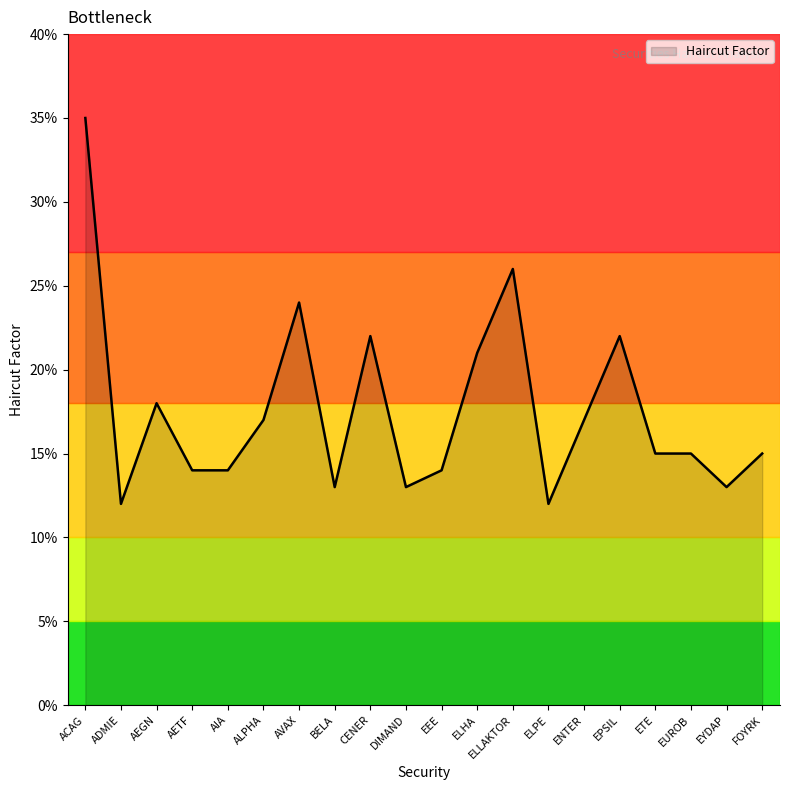

What is the difference between the values at AIA and ACAG?

0.2